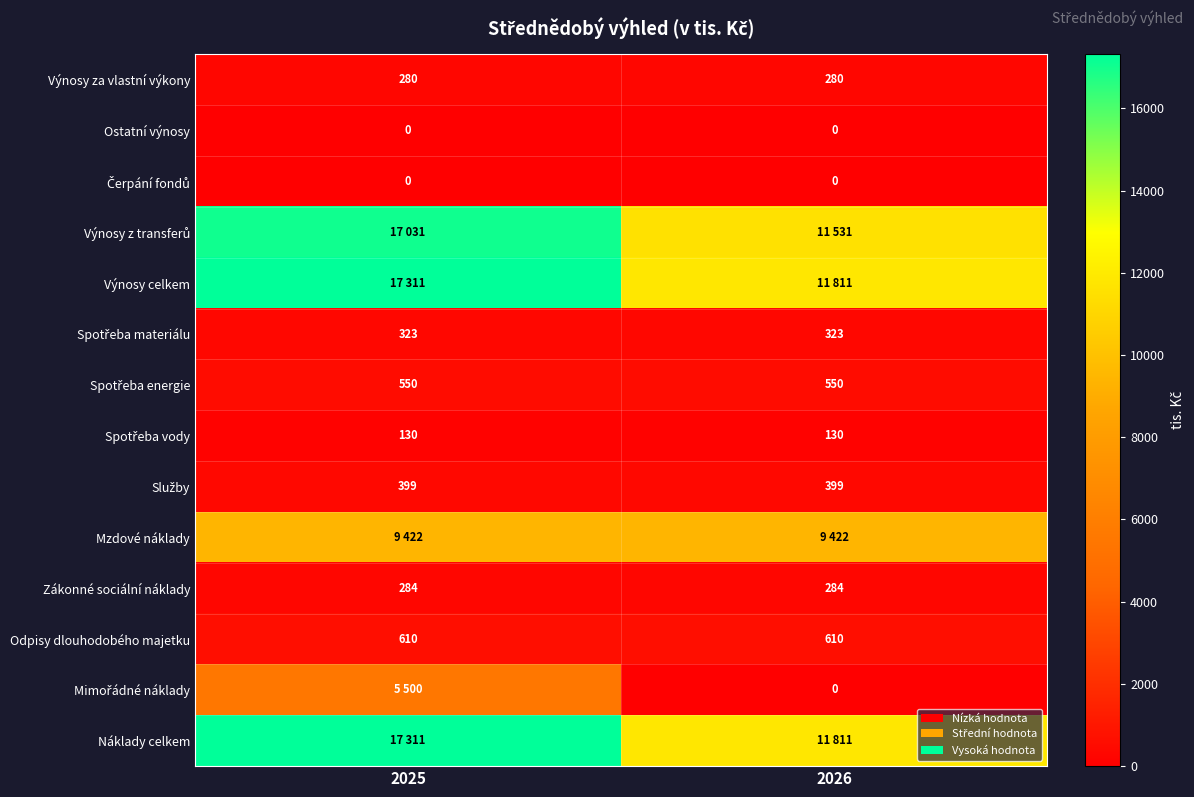

At which category is the sum across all series the highest?

2025